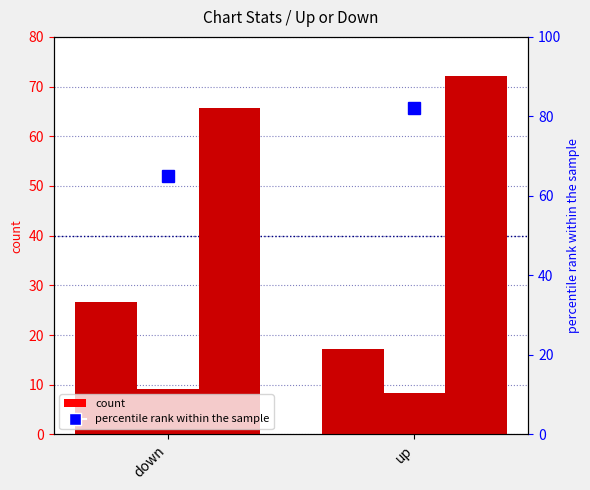

Are the bars horizontal?

No